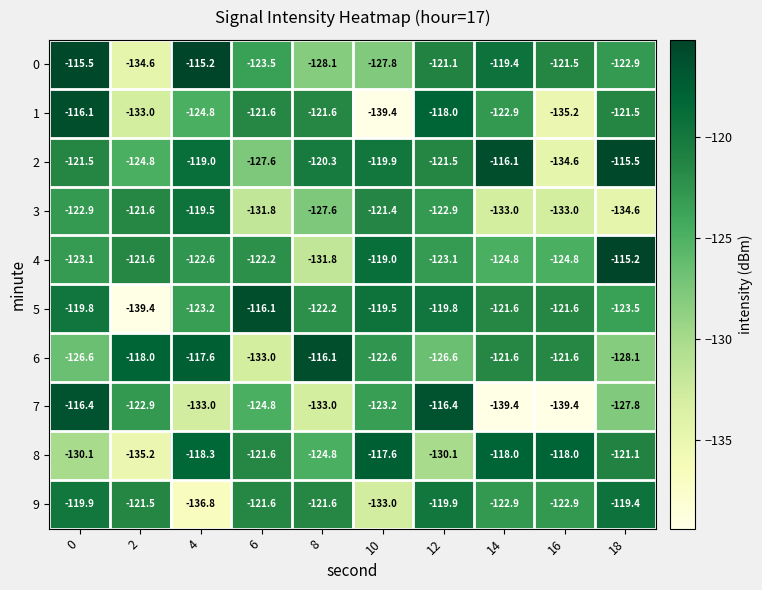

Is it true that 2 equals -115.5 at 18?

True